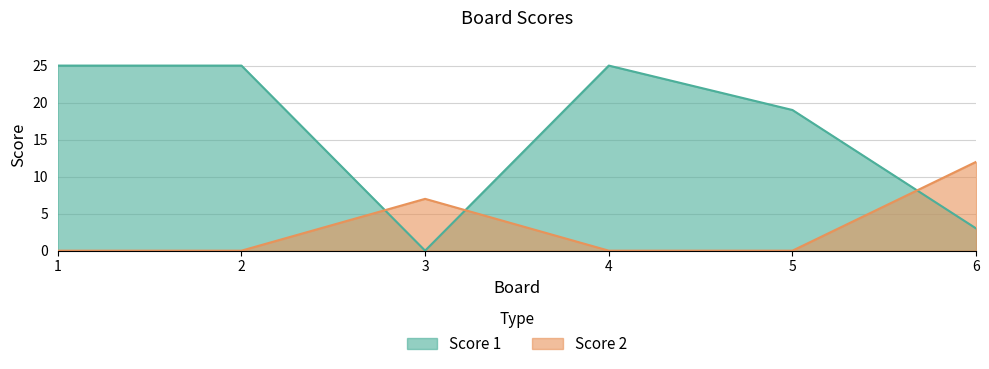

Where is Score 1 nearest to the value 12?

5